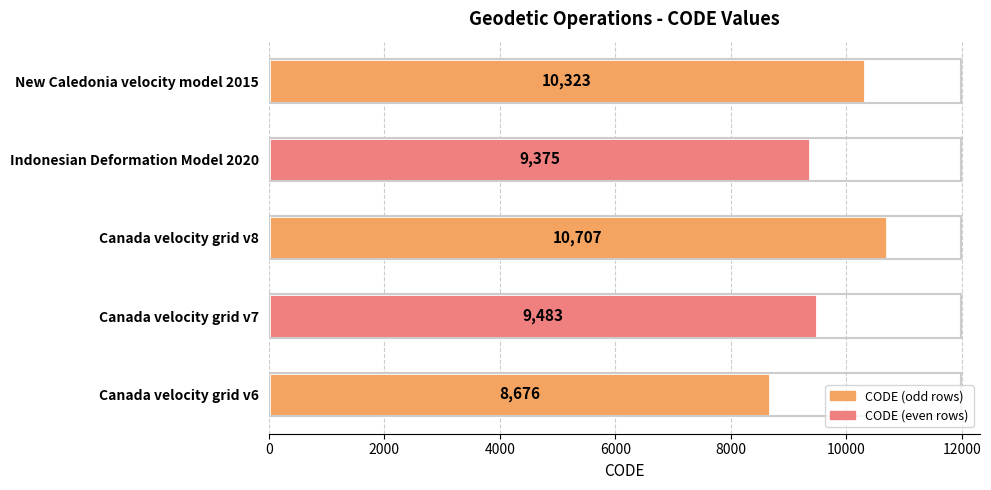

Are the bars horizontal?

Yes